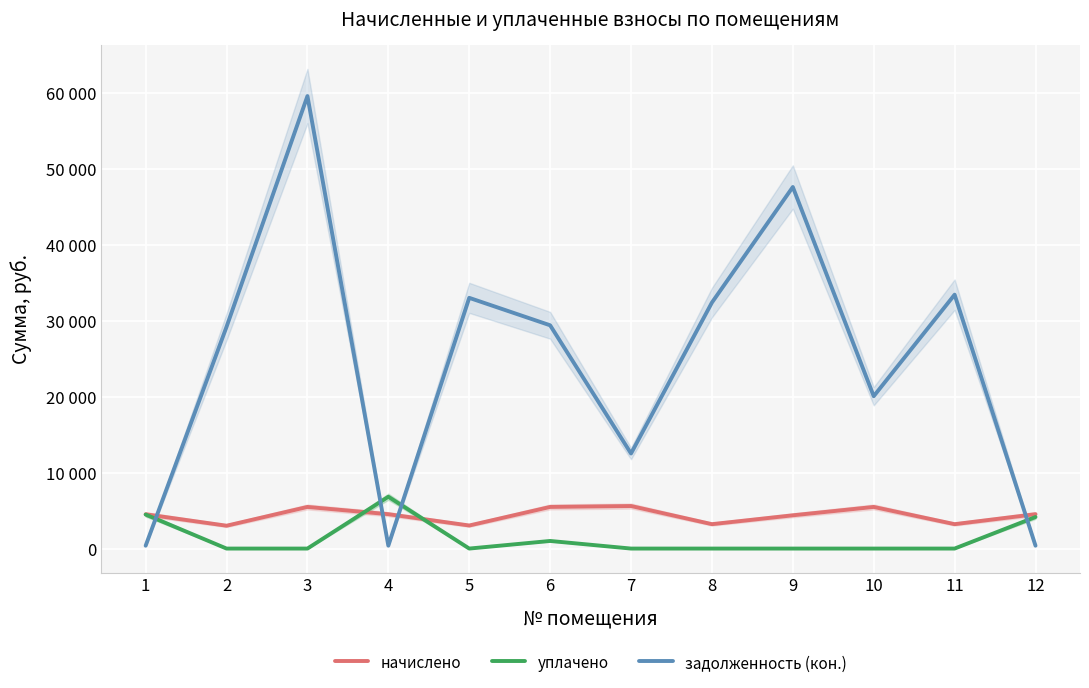

True or false: начислено and уплачено cross at least once.

True